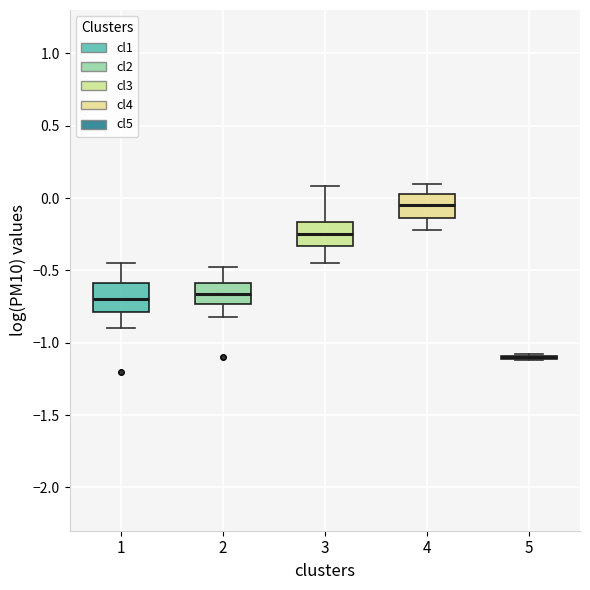

Reading left to right, read every box against the y-axis: the position of its median line, the range the box covers, and the ends of its whiskers. The values are not printed on the chart, so give them approximately, as read against the axis.

1: median -0.70, box -0.80 to -0.60, whiskers -0.90 to -0.45
2: median -0.65, box -0.75 to -0.60, whiskers -0.80 to -0.50
3: median -0.25, box -0.35 to -0.15, whiskers -0.45 to 0.10
4: median -0.05, box -0.15 to 0.05, whiskers -0.20 to 0.10
5: box collapsed to a line at -1.10, whiskers -1.10 to -1.10